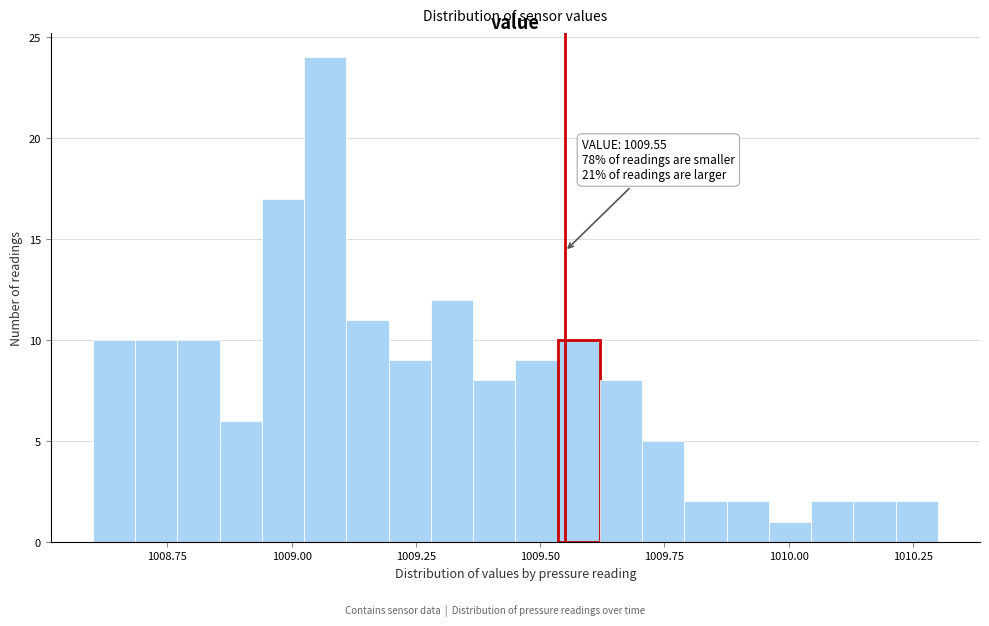

Around what value on the x-axis is the tallest bar? Give the approximate position of its centre, as read against the axis.

1009.05